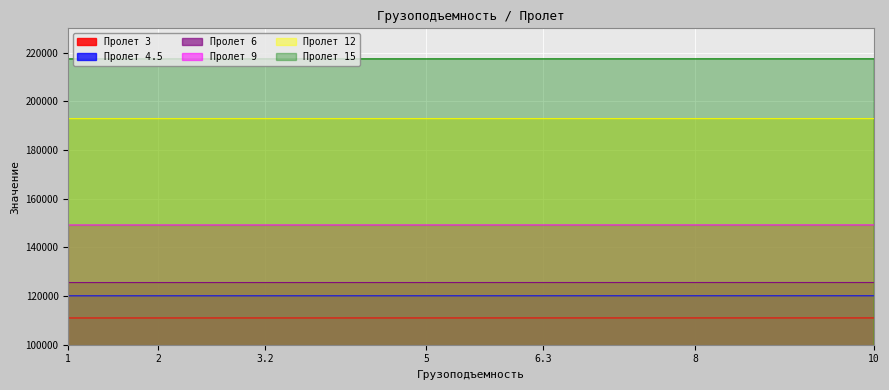

True or false: 9 and 15 cross at least once.

False